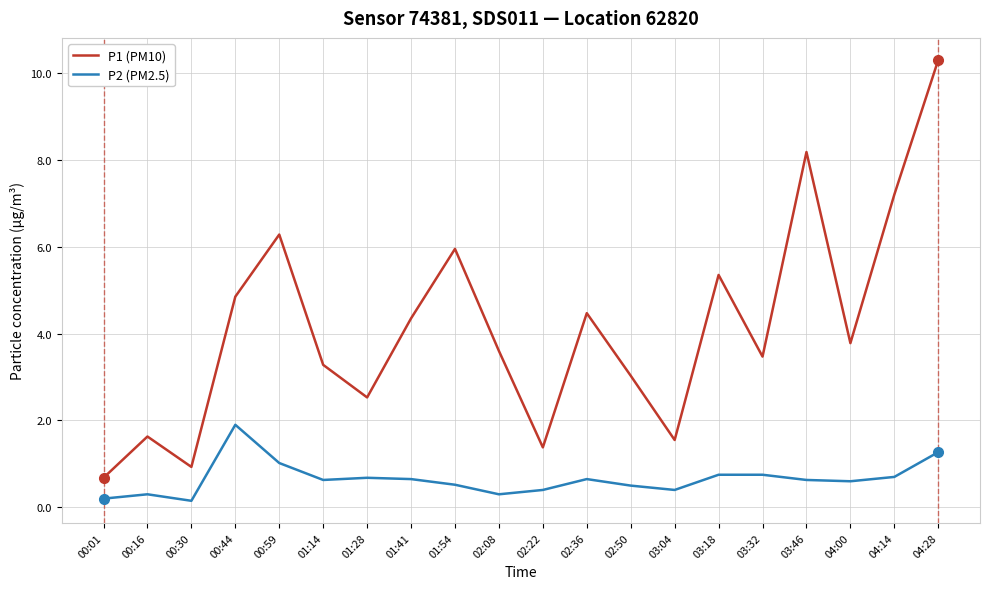

The P2 (PM2.5) series shows 0.6 at 03:46. True or false?

True